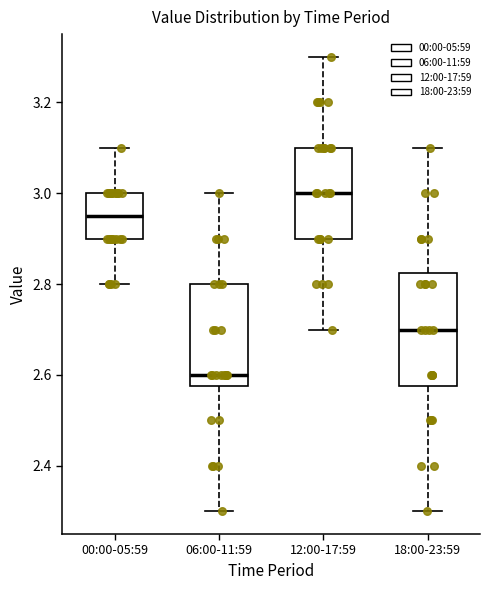

Where is the lower edge of the box for 00:00-05:59 on the y-axis? The values are not printed on the chart, so give them approximately, as read against the axis.

2.90